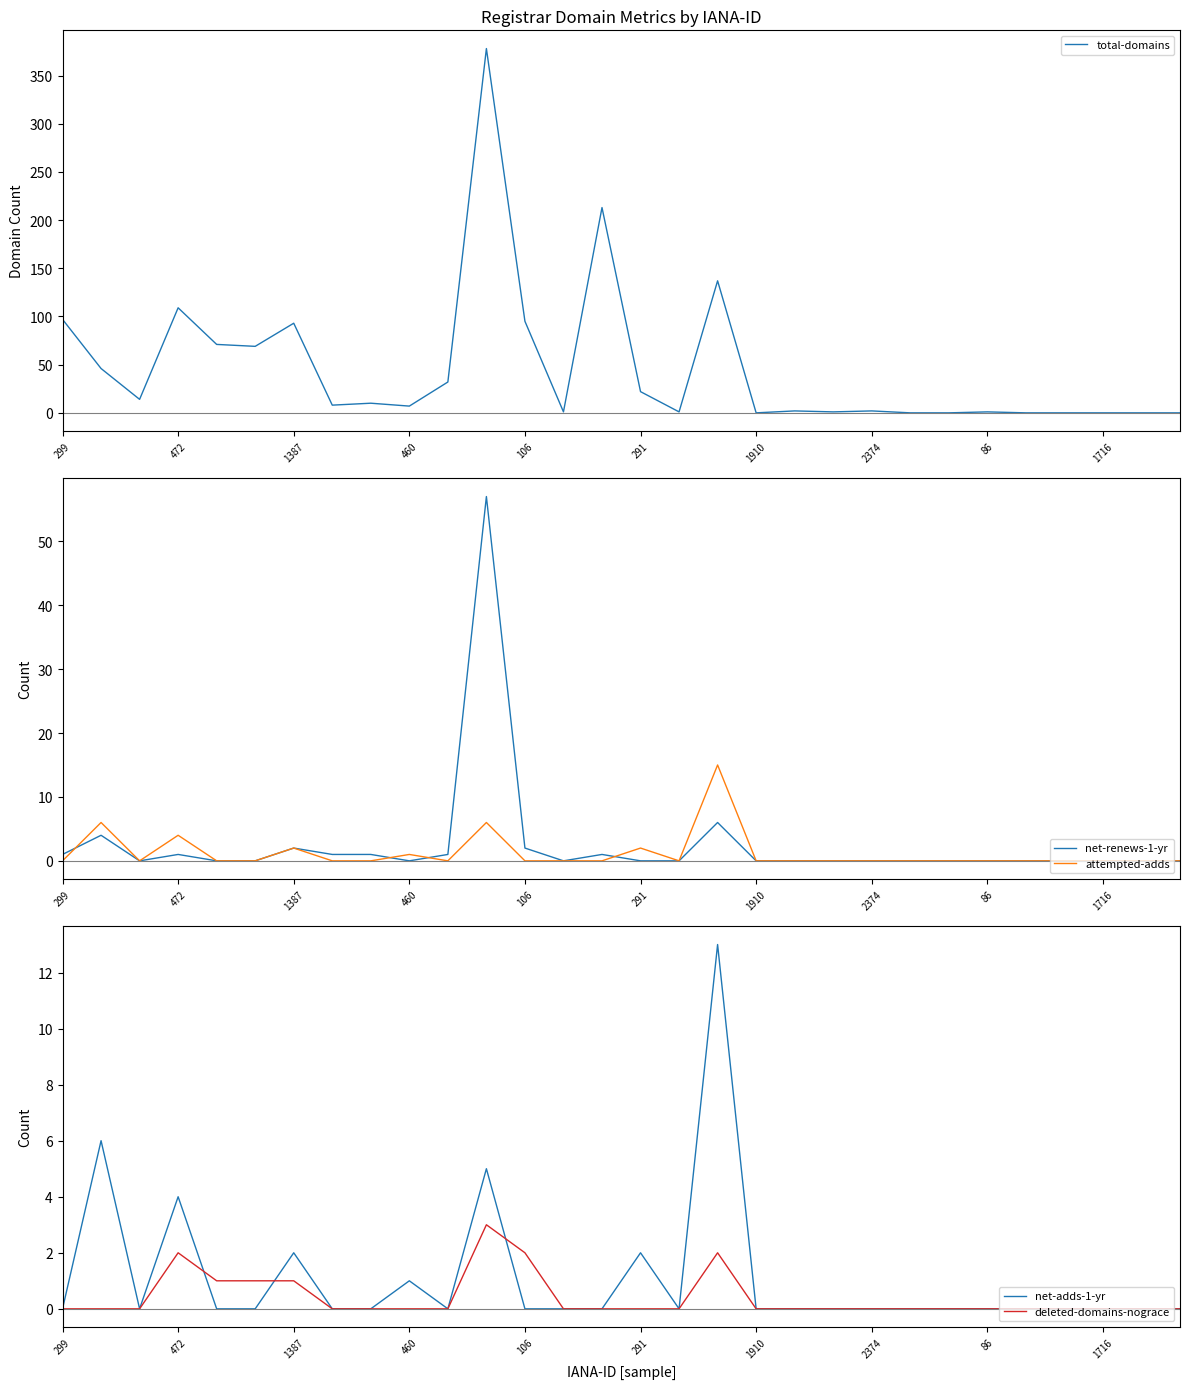

Is it true that attempted-adds equals 0 at 1910?

True